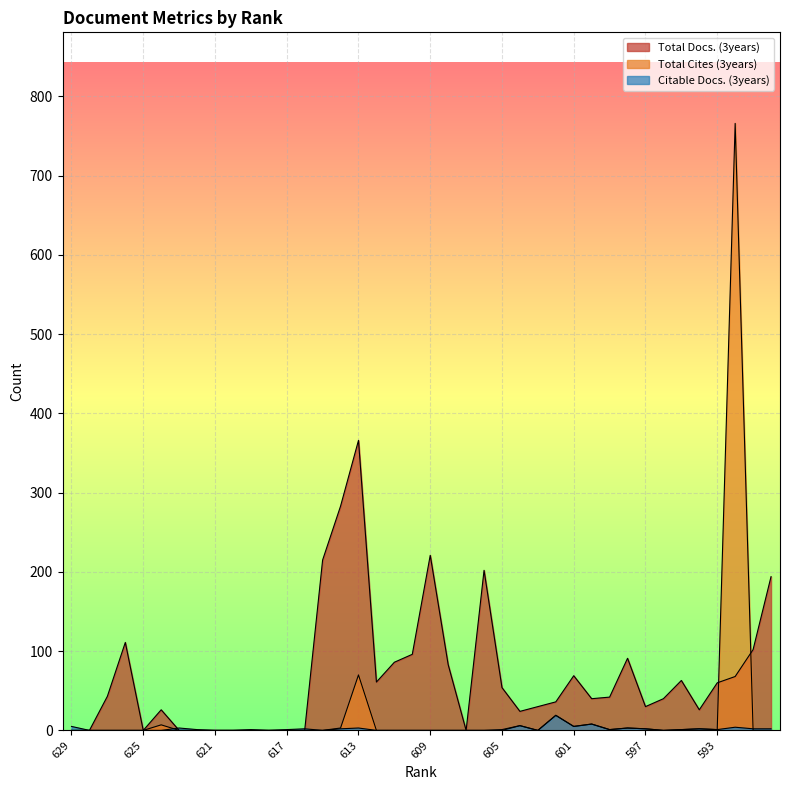

Is it true that Citable Docs. (3years) equals 10 at 610?

False